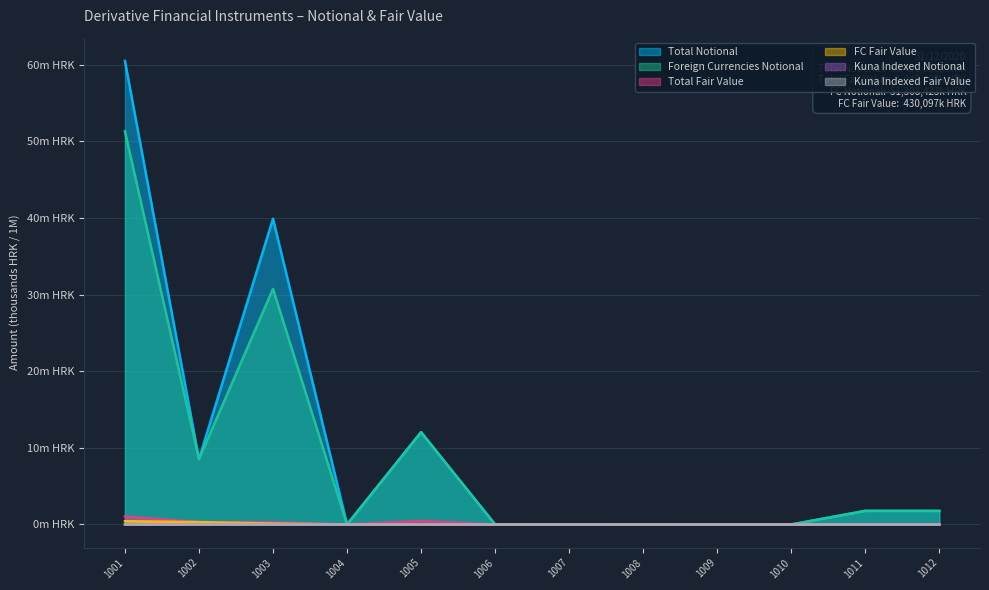

Which has a higher value, 1009 or 1010?

1009